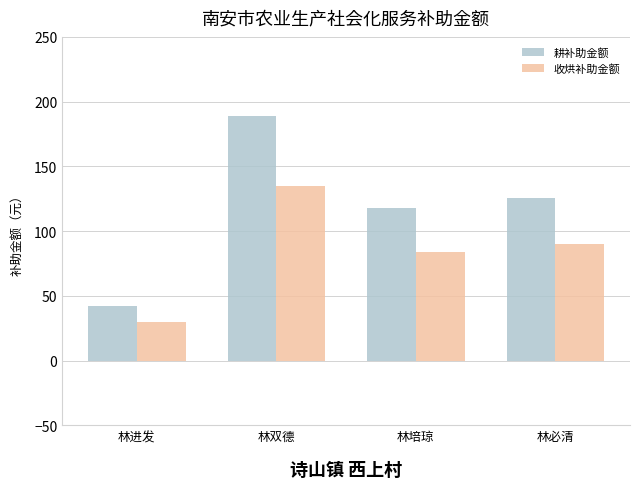

How many values in the 耕补助金额 series are below 126?

2